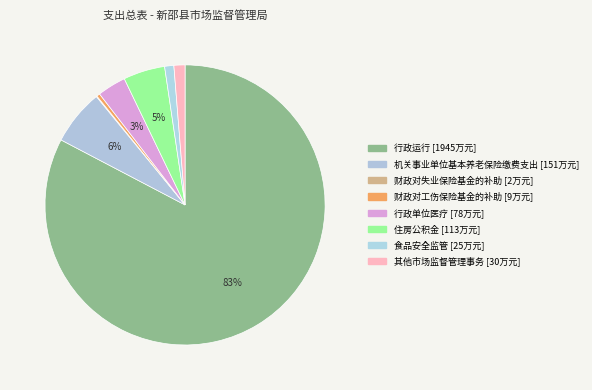

To the nearest percent, what percentage of the pie is 行政运行?

83%